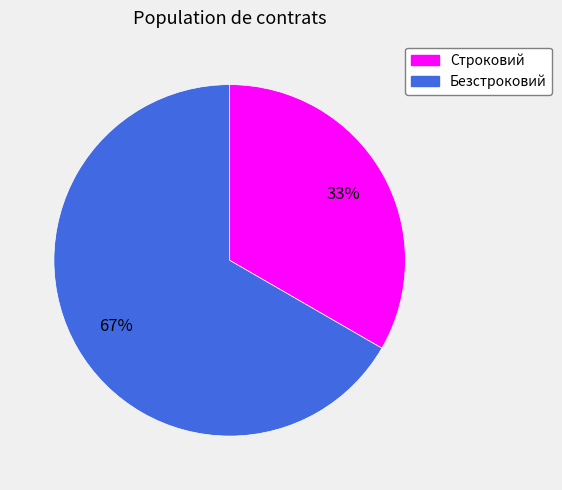

What is the largest slice in the pie chart?

Безстроковий